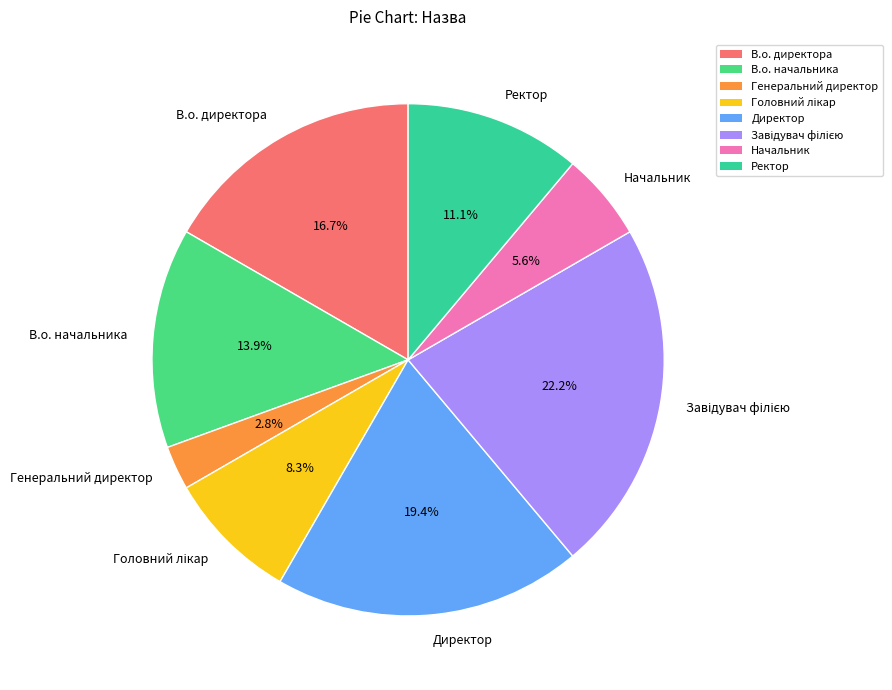

What is the ratio of the value at Ректор to the value at Начальник?

2.0